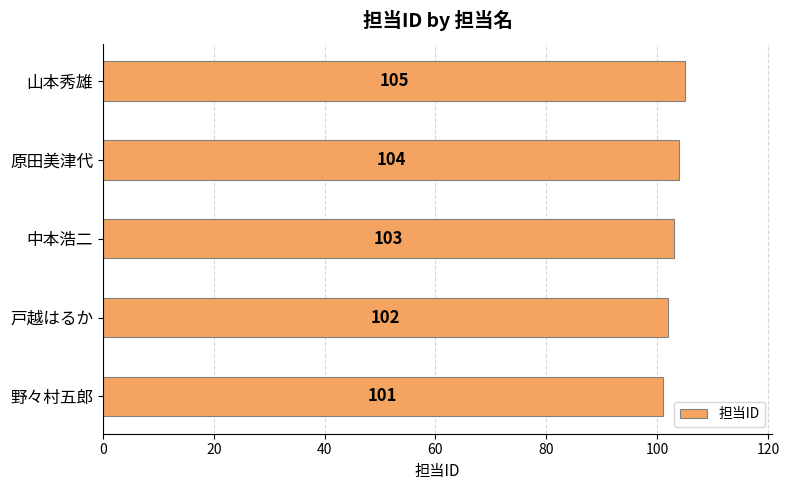

Where is the data nearest to the value 103?

中本浩二